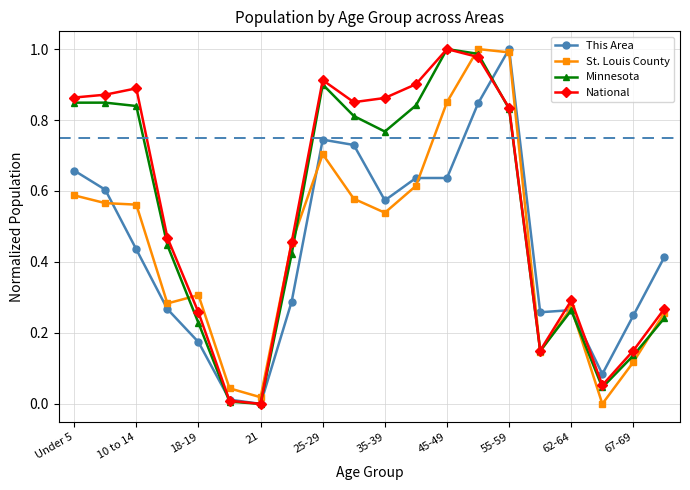

True or false: National has more than 1 points higher than both neighbors.

True